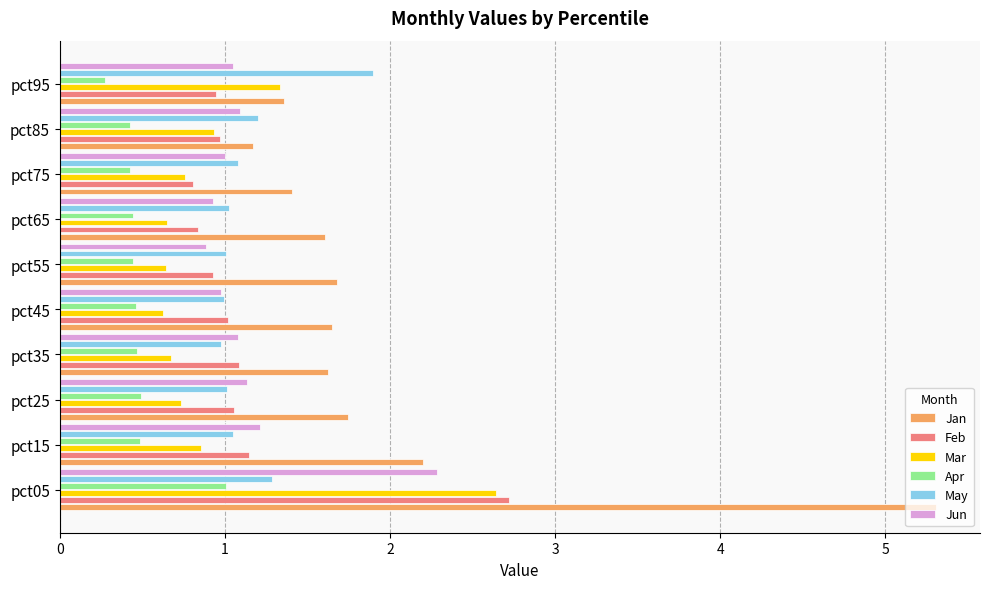

Where is Jan nearest to the value 3?

pct15